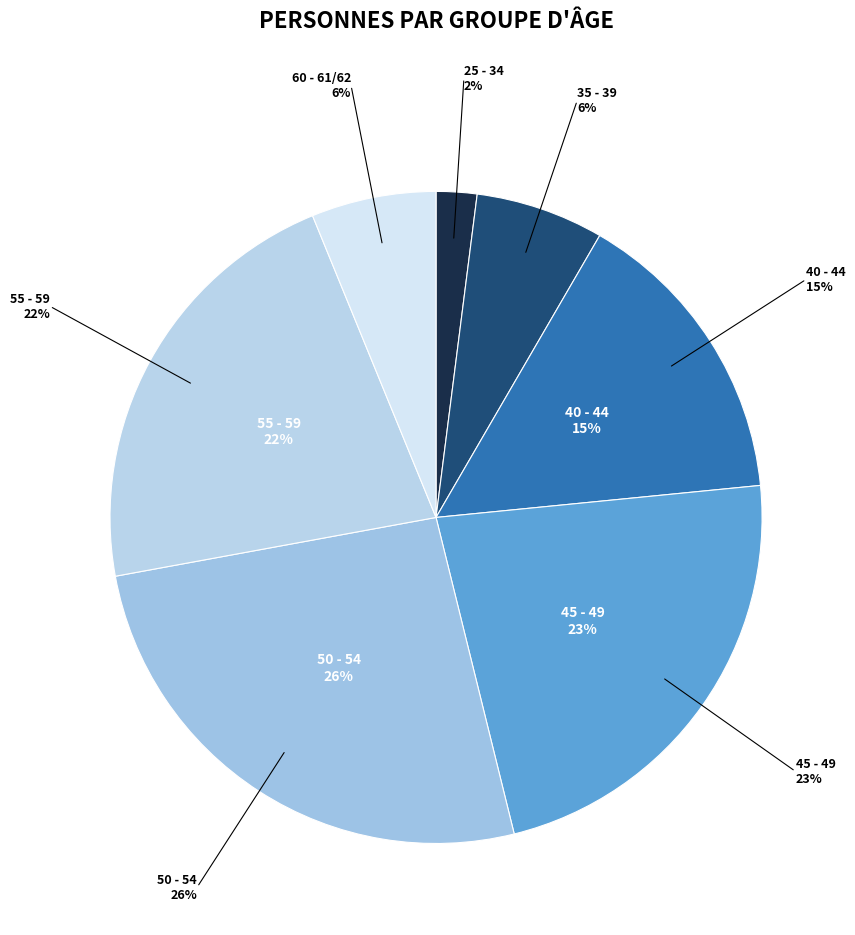

How many segments does this pie chart have?

7